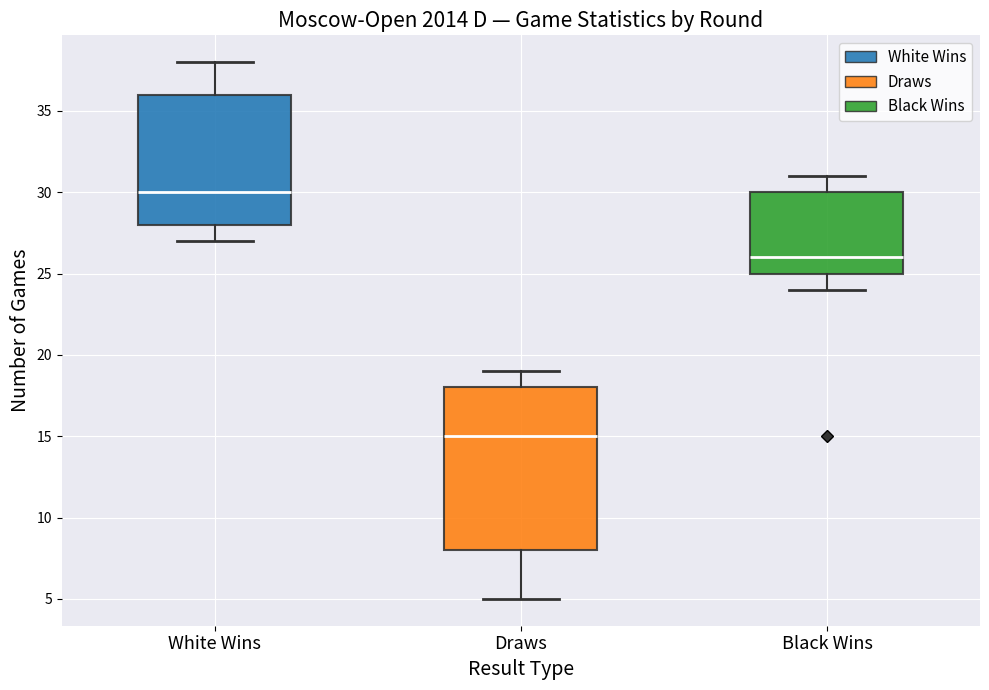

Comparing the boxes themselves (not the whiskers), which one is the tallest?

Draws